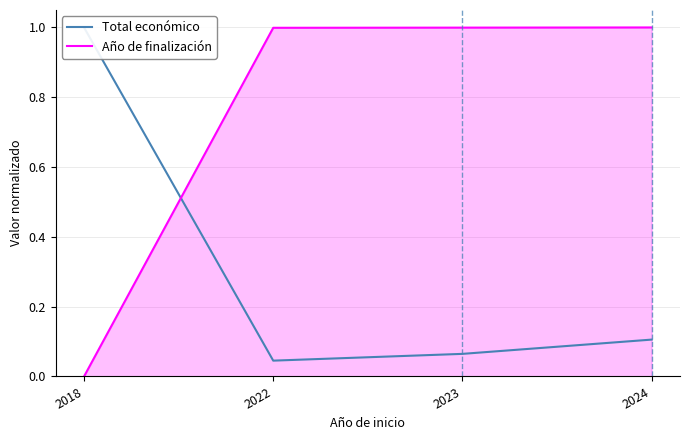

What is the sum of all Total económico values?

1.2